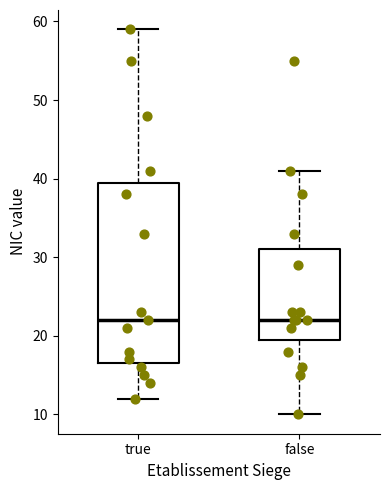

Where is the upper edge of the box for true on the y-axis? The values are not printed on the chart, so give them approximately, as read against the axis.

40